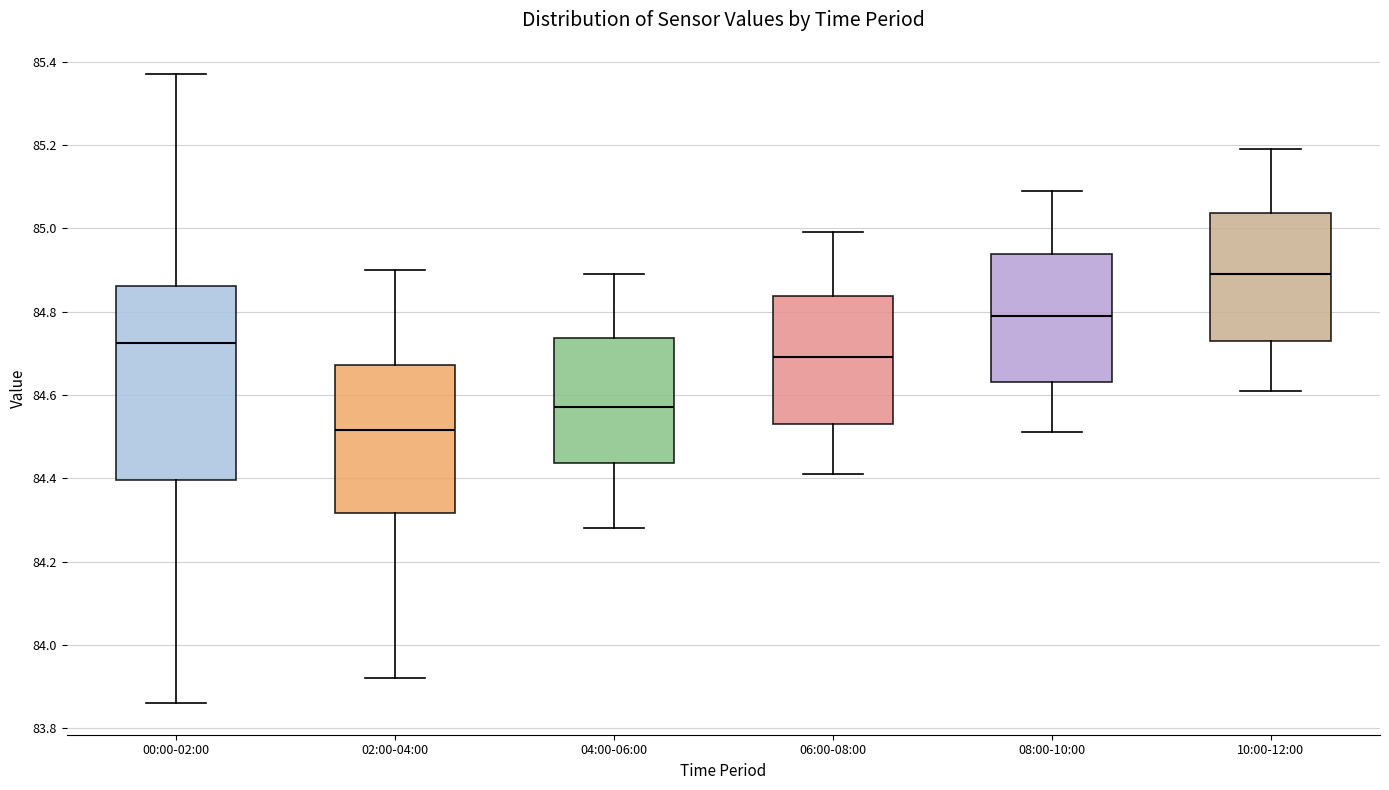

Which box is the tallest, from its lower edge to its upper edge?

00:00-02:00